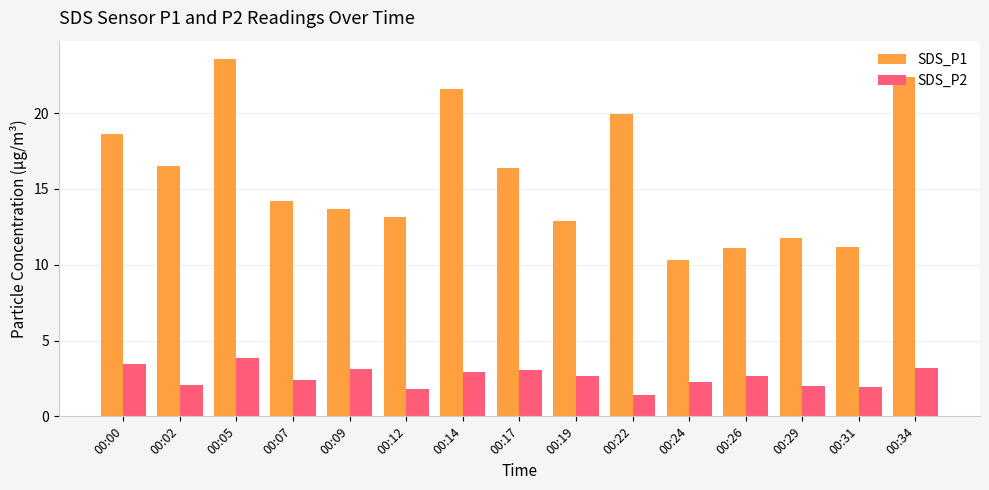

Rank the series by their average value, from highest to lowest.

SDS_P1, SDS_P2